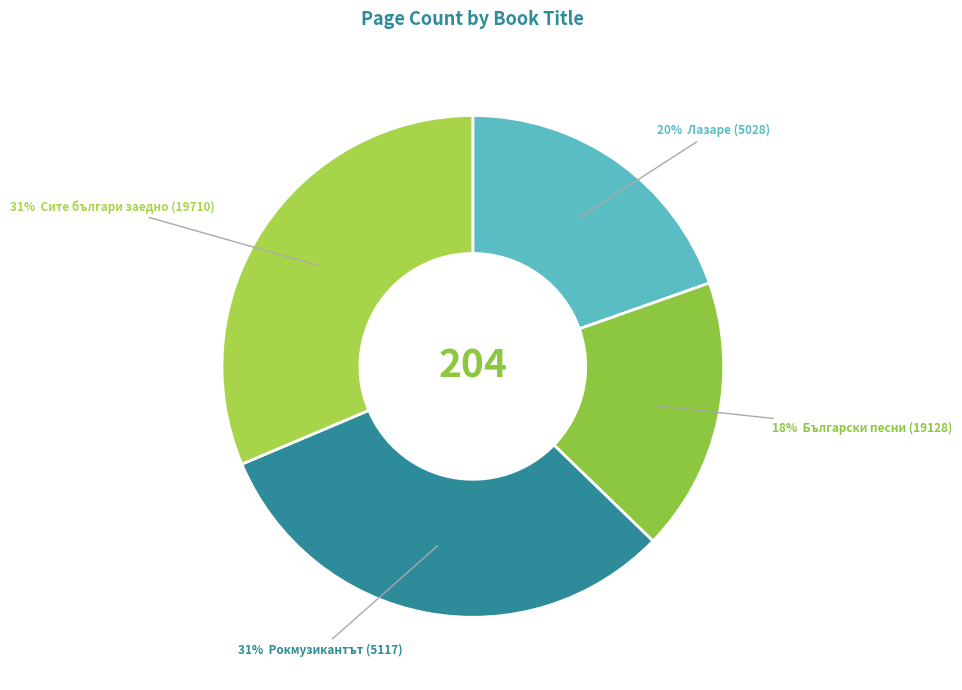

Count the number of slices in the pie.

4